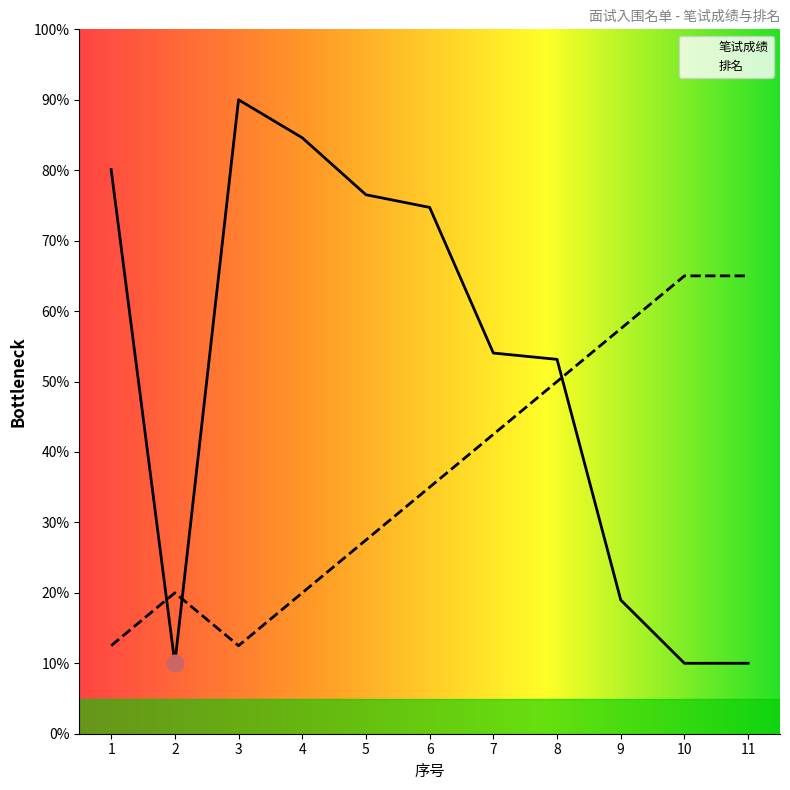

True or false: 笔试成绩 and 排名 cross at least once.

True